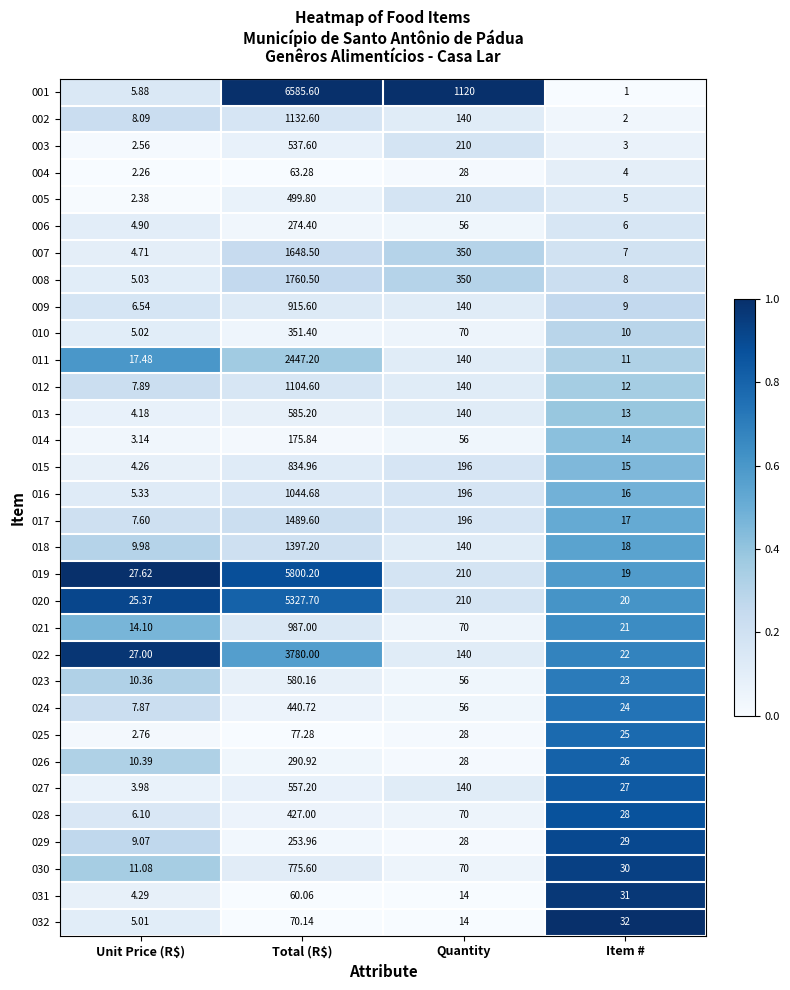

At which category is the sum across all series the highest?

Total (R$)